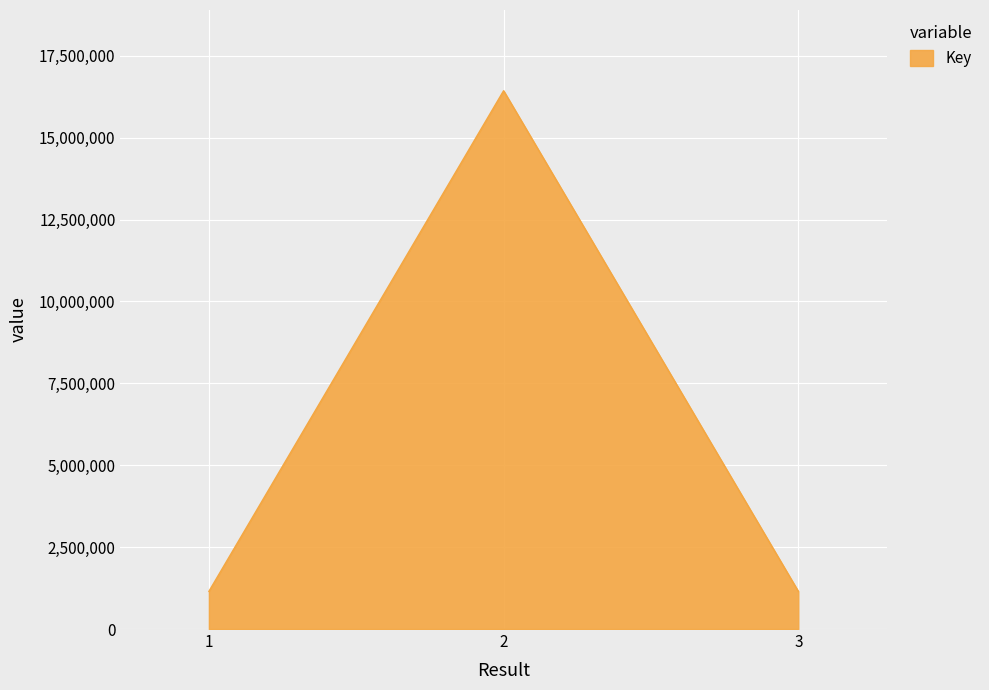

Approximately how many times larger is the value at 3 compared to 1?

1.0